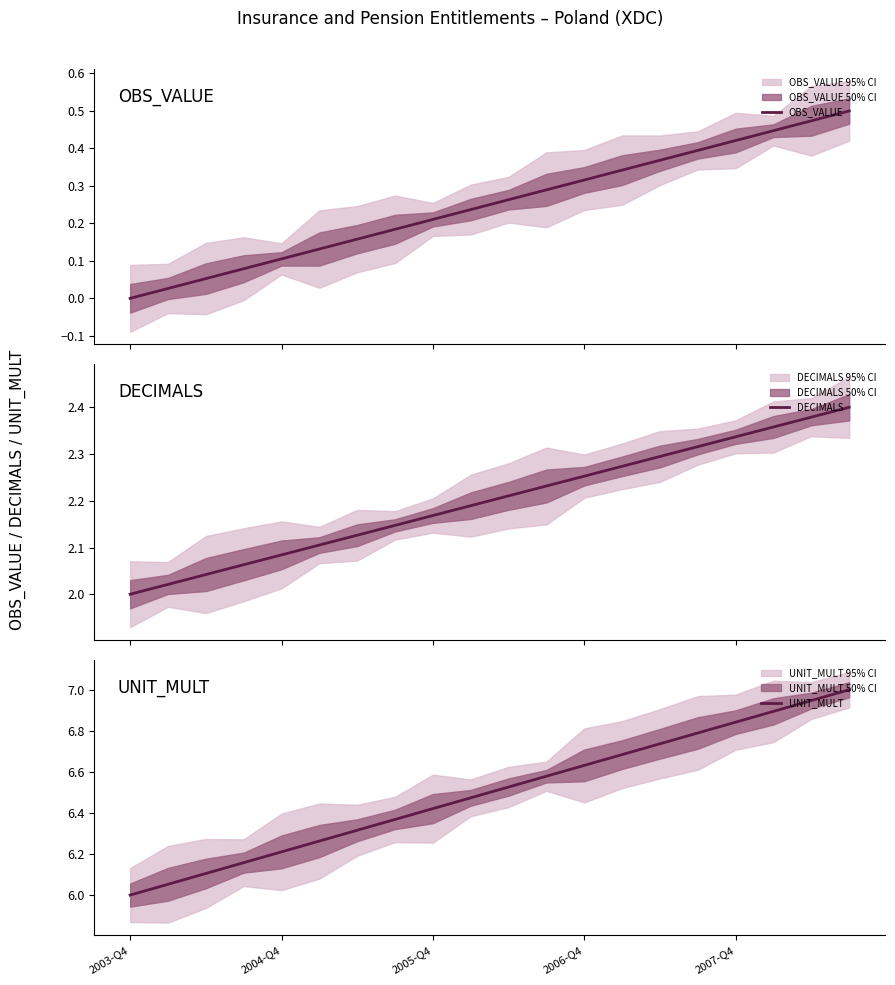

Which category has the lowest value in the UNIT_MULT series?

2003-Q4